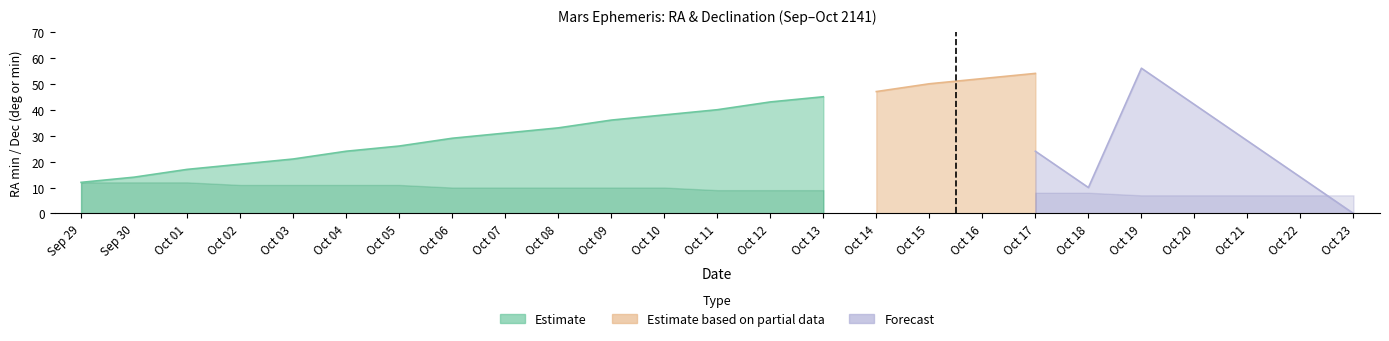

In RA_min, how many points are higher than both neighbors (excluding endpoints)?

1